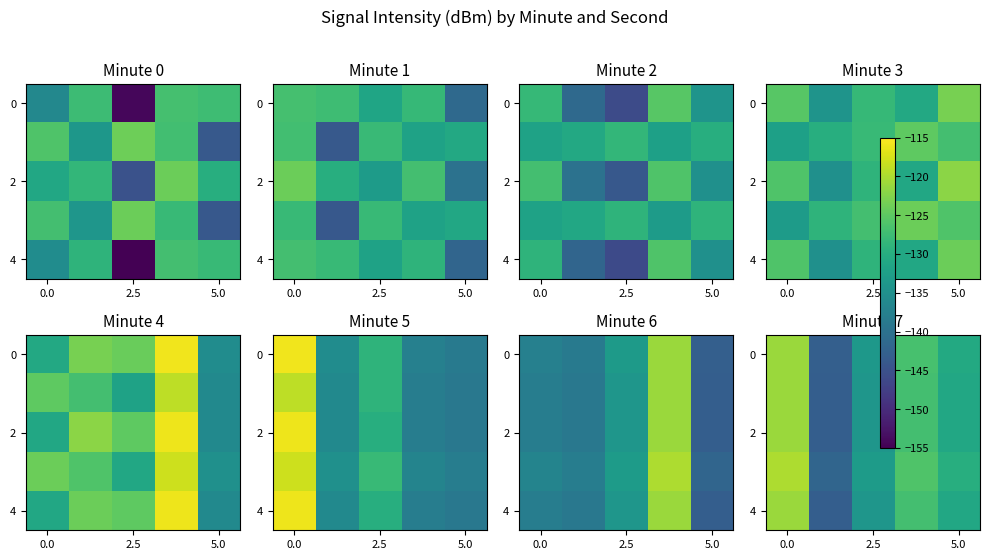

What is the average value of the 0 series?

-130.9